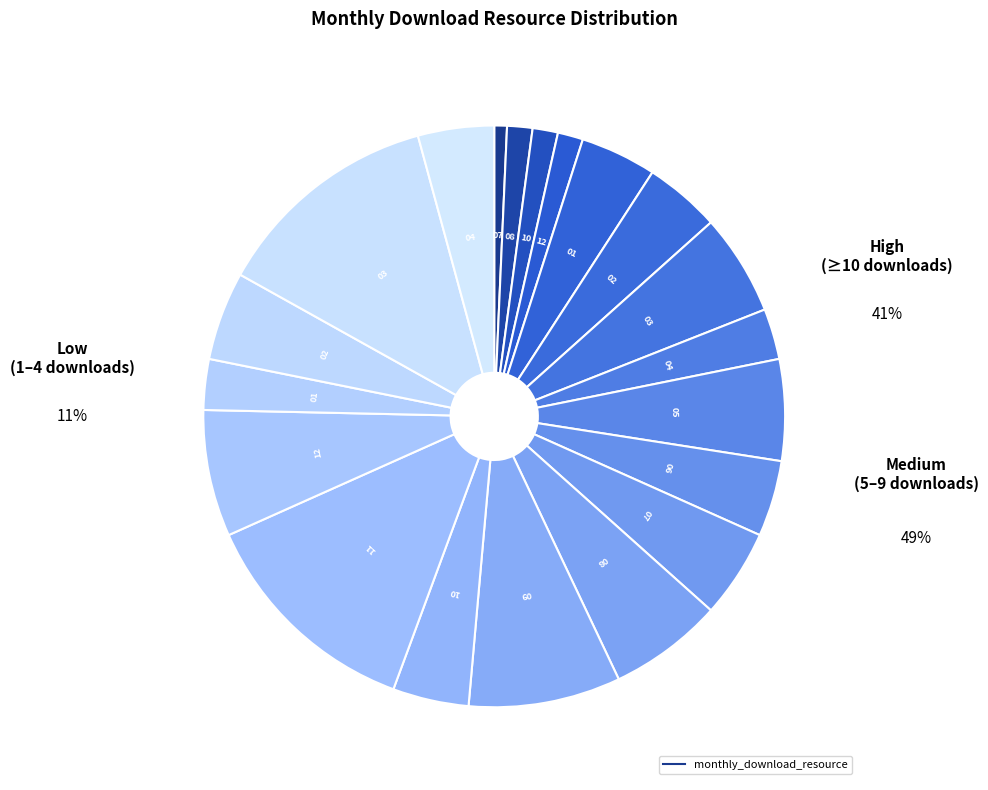

Is there a majority slice in this chart?

No